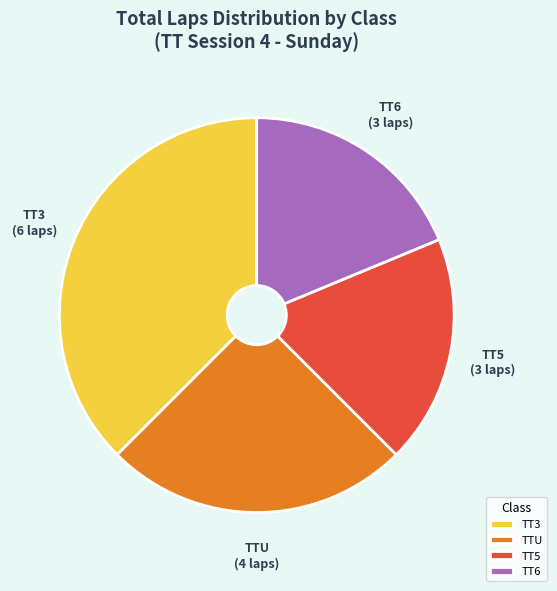

Is there any slice that represents more than half of the pie?

No